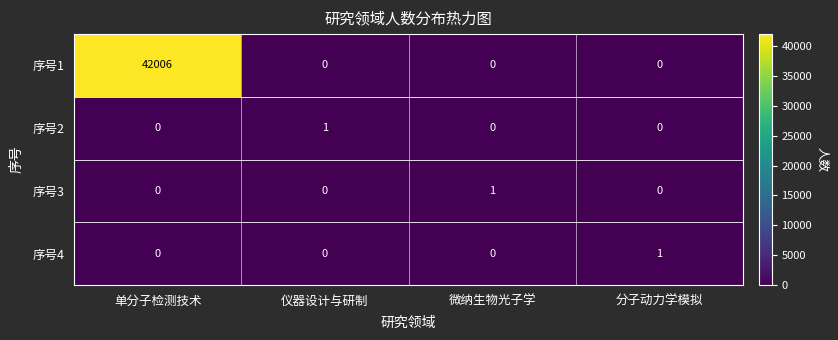

Is it true that 序号3 equals 1 at 微纳生物光子学?

True